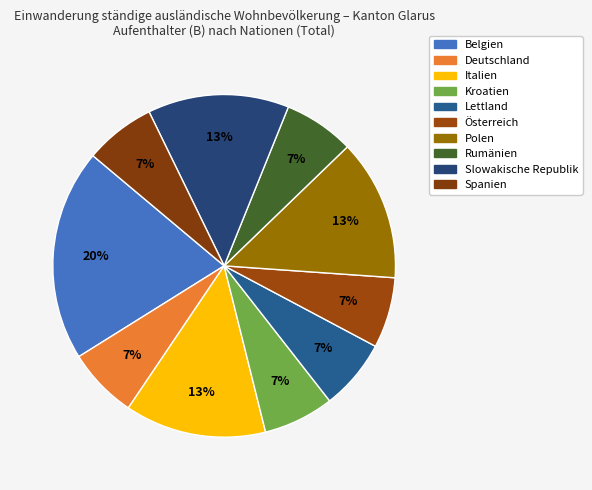

Count the number of slices in the pie.

10